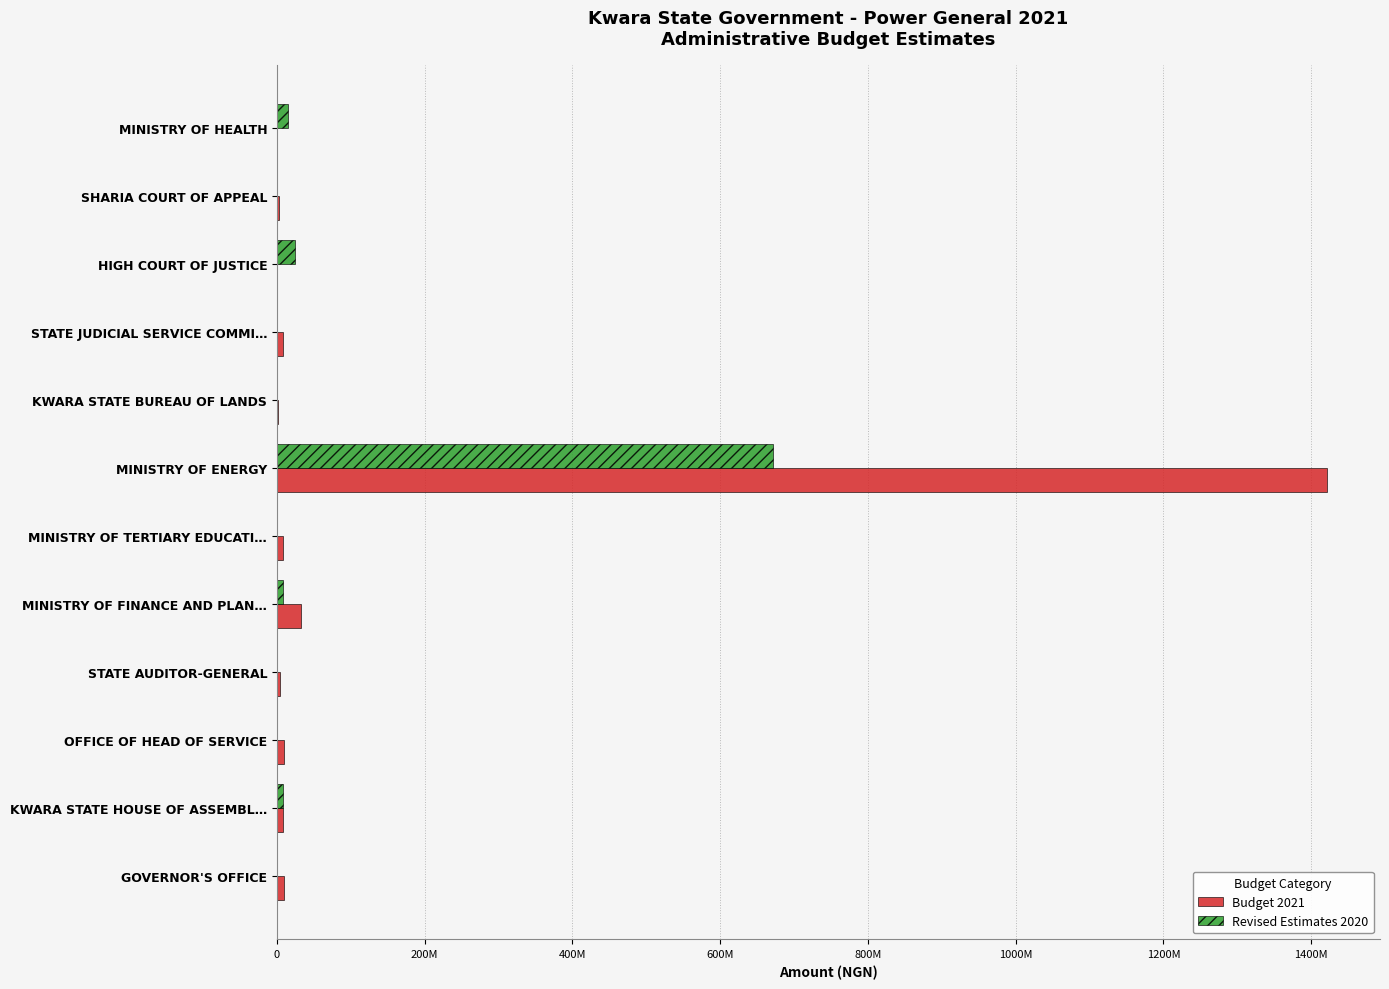

Which series has the widest spread of values?

Budget 2021